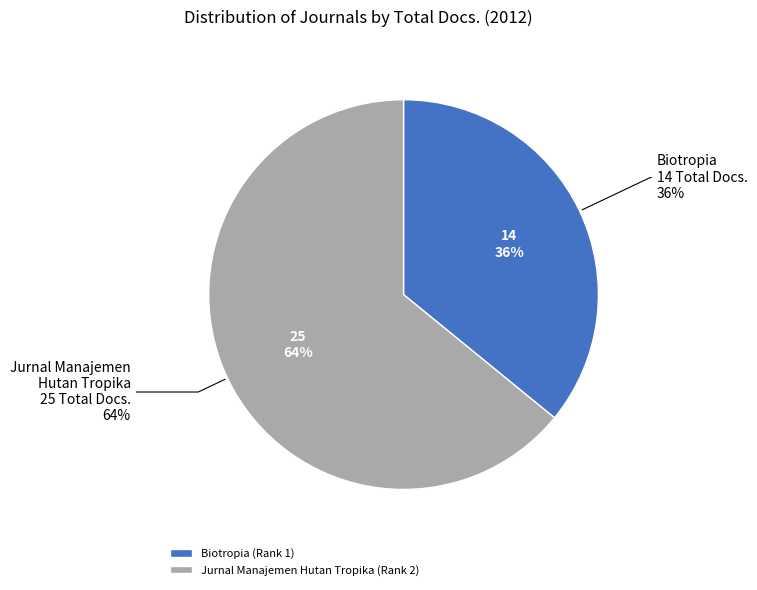

True or false: Biotropia (Rank 1) accounts for 36% of the total.

True